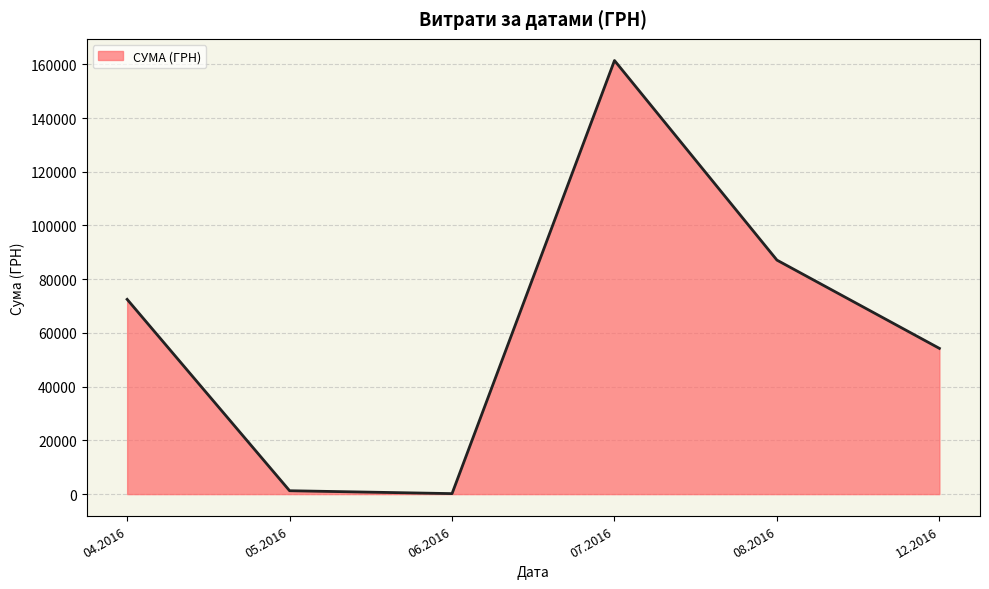

What is the sum of all values?

376715.6